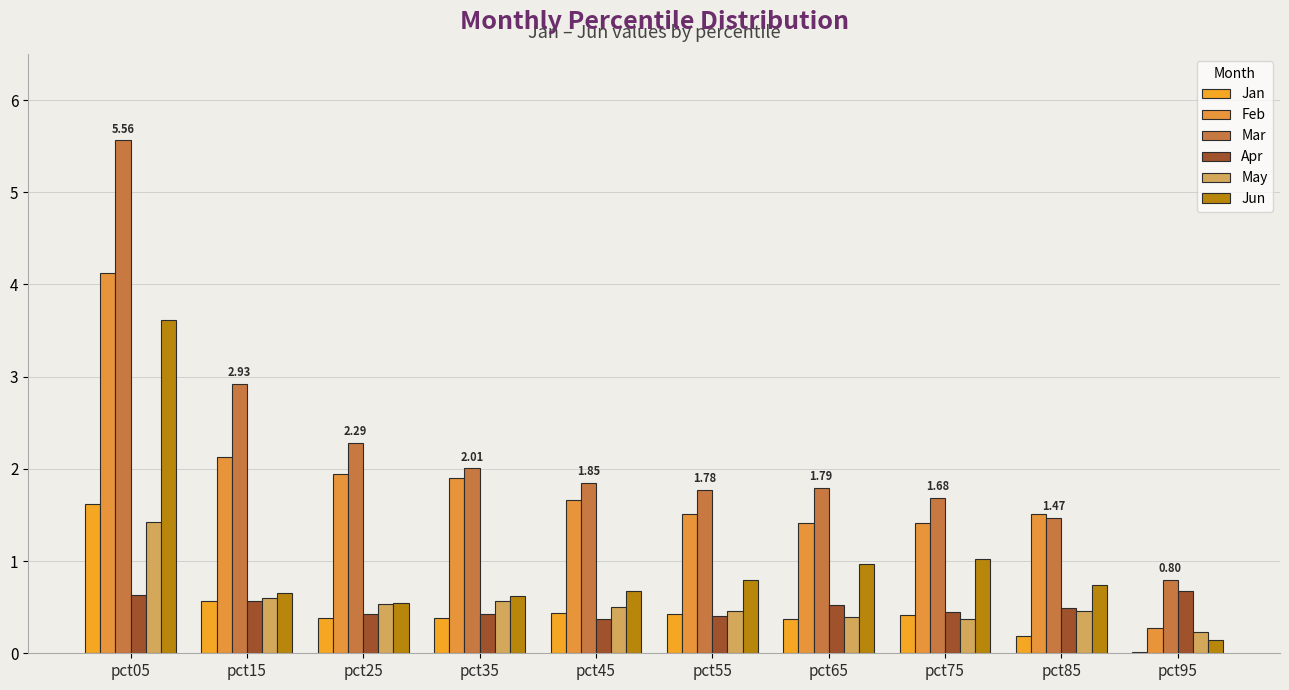

What is the difference between the highest and lowest values at pct95?

0.8